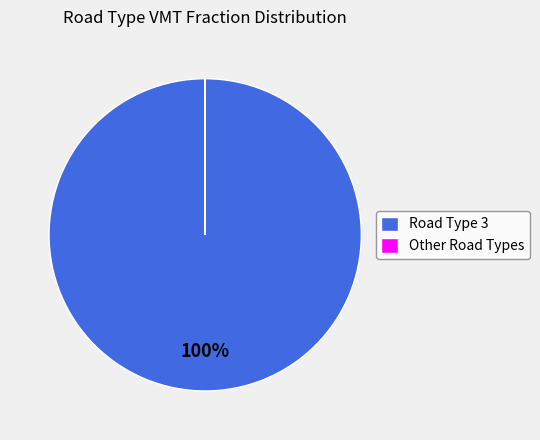

The Road Type 3 slice represents 100% of the pie. True or false?

True